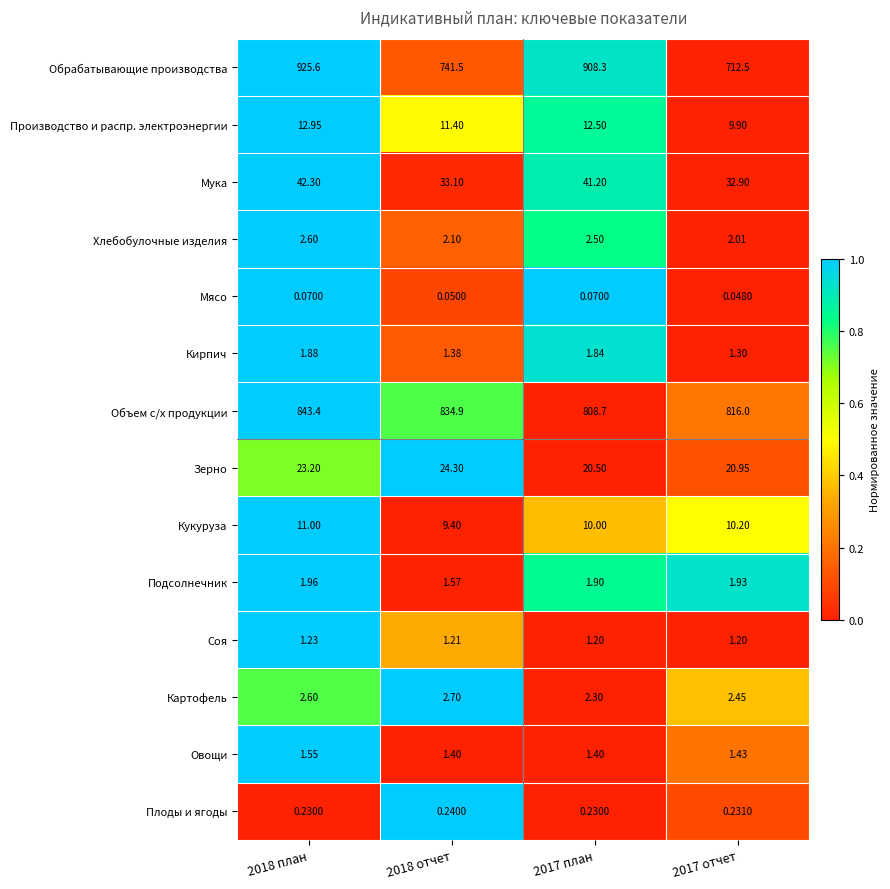

Which series has the largest range (max minus min)?

Обрабатывающие производства